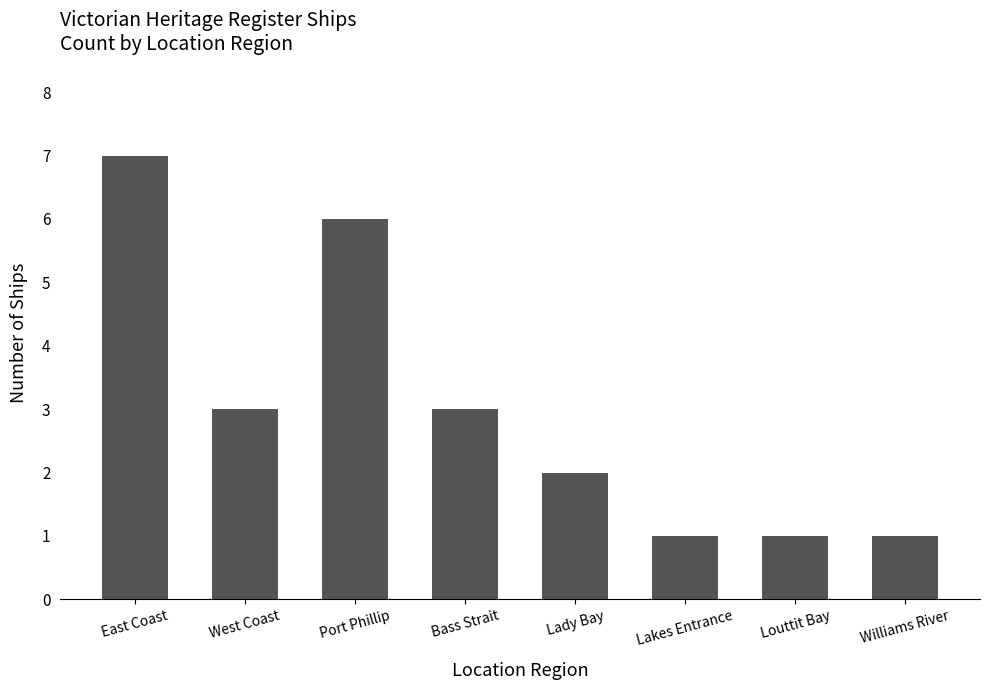

How many values are between 1 and 6?

7